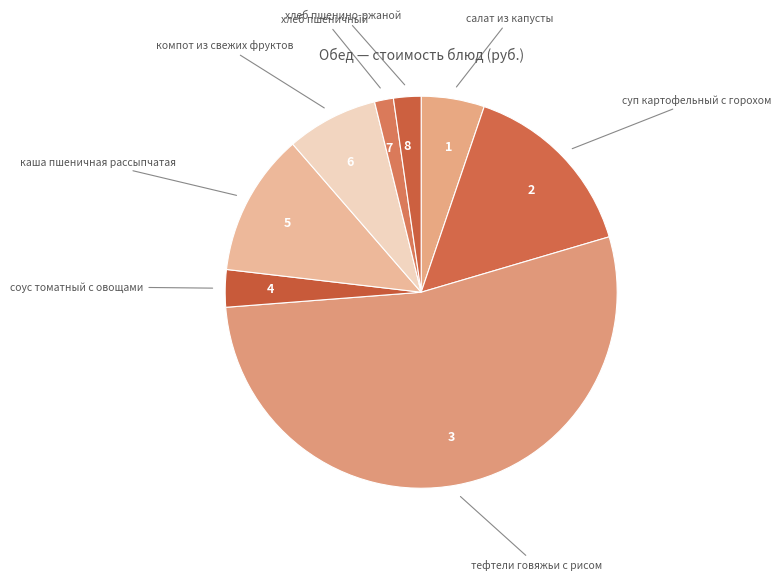

True or false: каша пшеничная рассыпчатая accounts for 12% of the total.

True